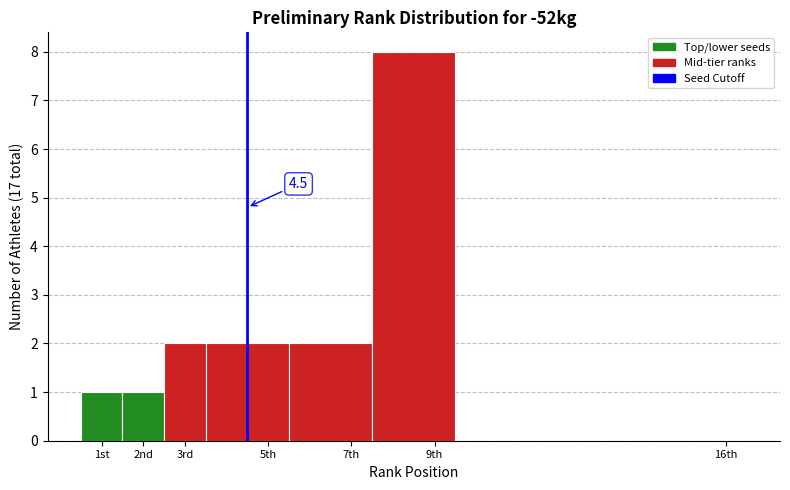

Reading left to right, what are all the values shown in this chart?

1st=1	2nd=1	3rd=2	5th=2	7th=2	9th=8	16th=0